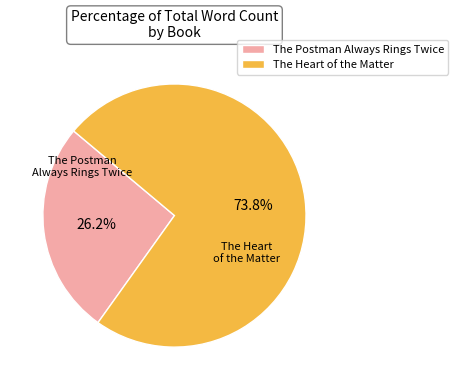

Approximately how many times larger is the value at The Postman Always Rings Twice compared to The Heart of the Matter?

0.4